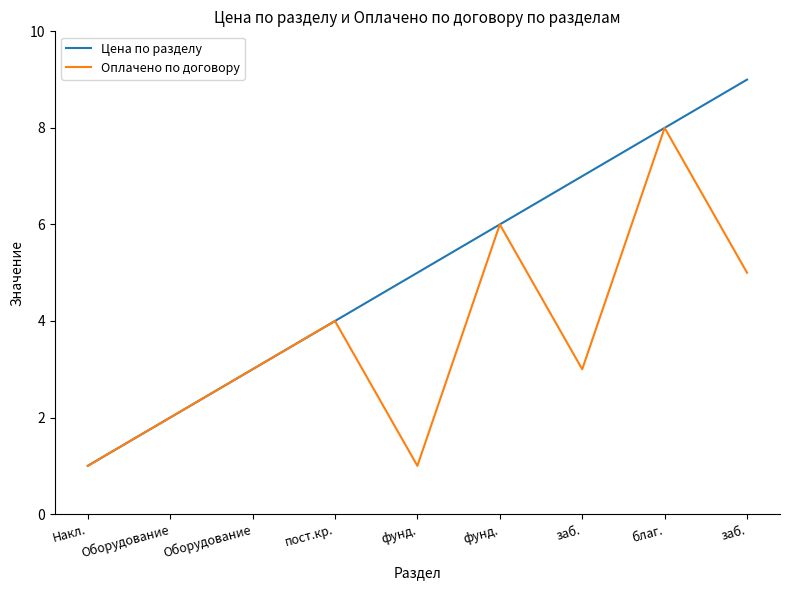

What is the difference between the second highest and minimum values in the Оплачено по договору series?

5